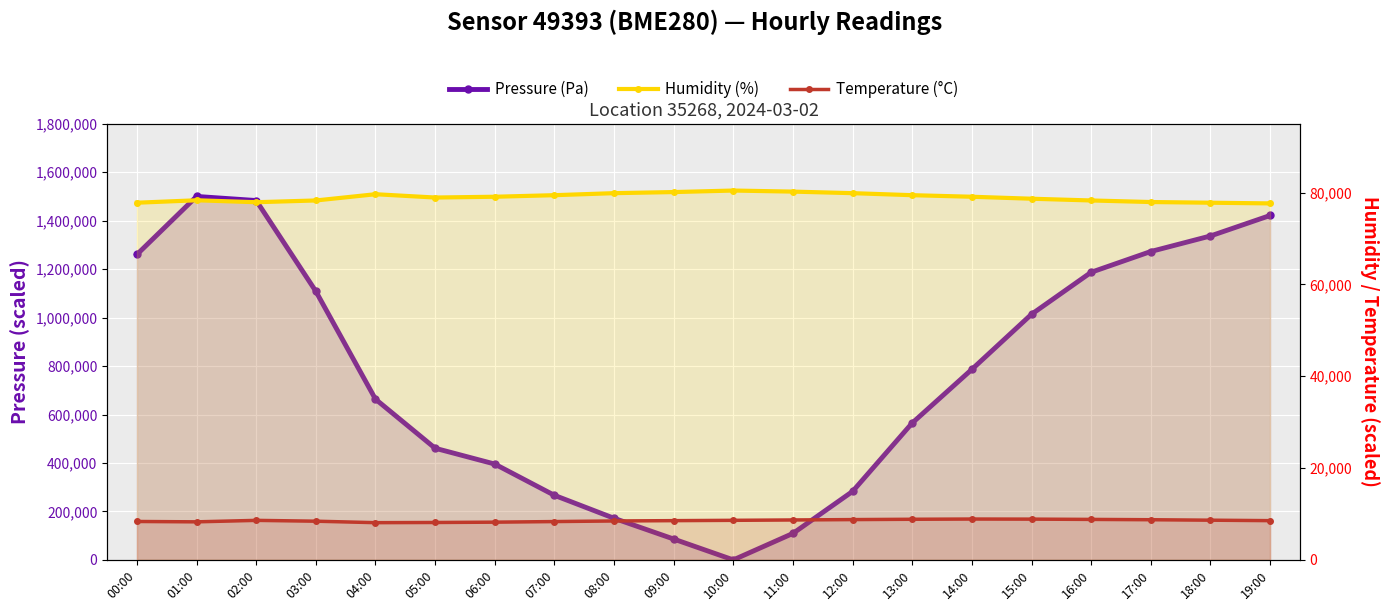

In Temperature (°C), how many points are higher than both neighbors (excluding endpoints)?

2